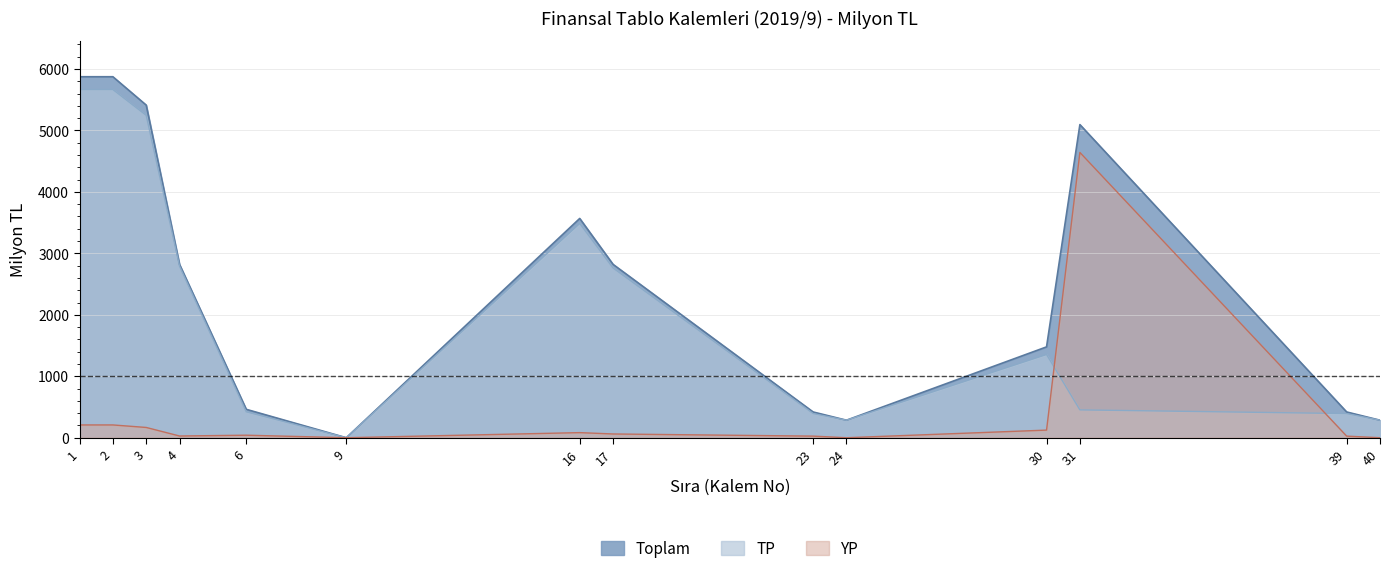

At which category does the chart reach its peak across all series?

1